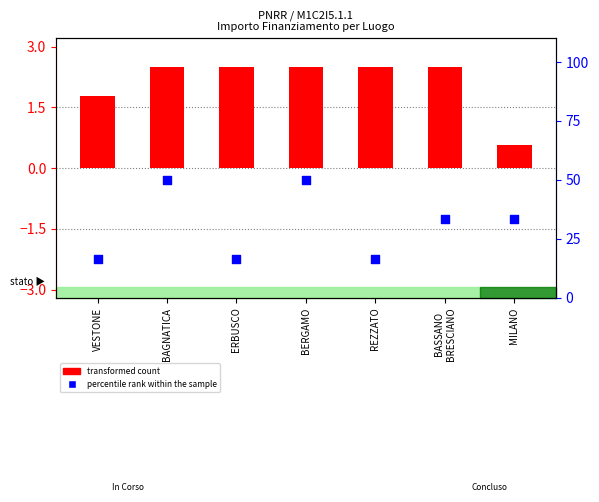

At how many categories does at least one series exceed 25?

4